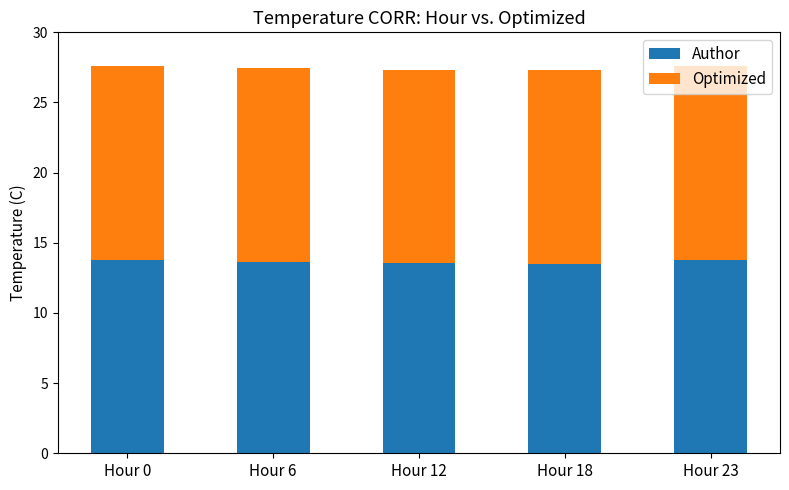

Is it true that Author equals 13.6 at Hour 6?

True